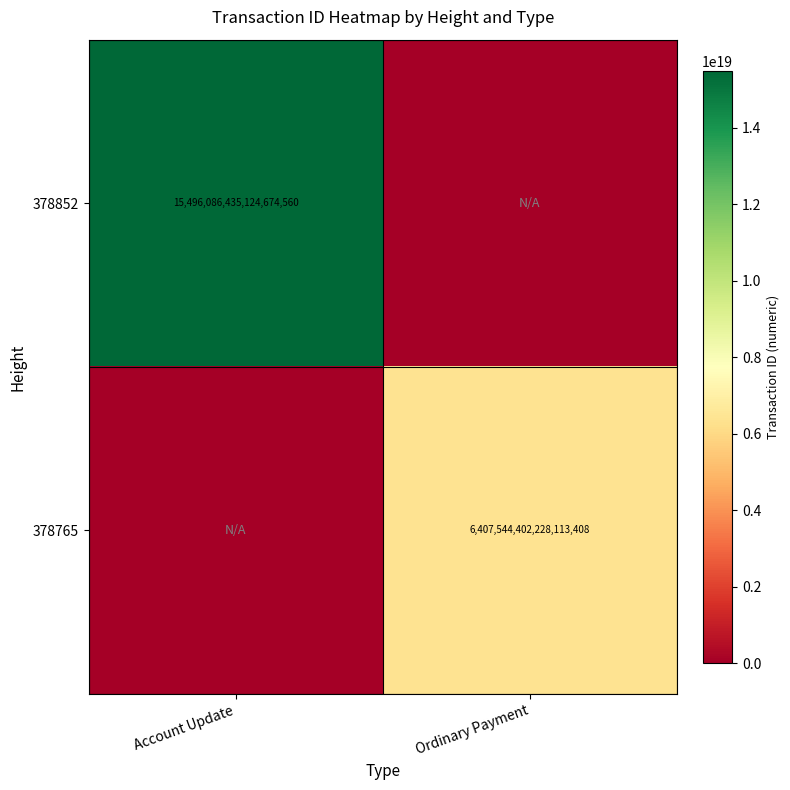

The 378852 series shows 7648475531863057408 at Account Update. True or false?

False